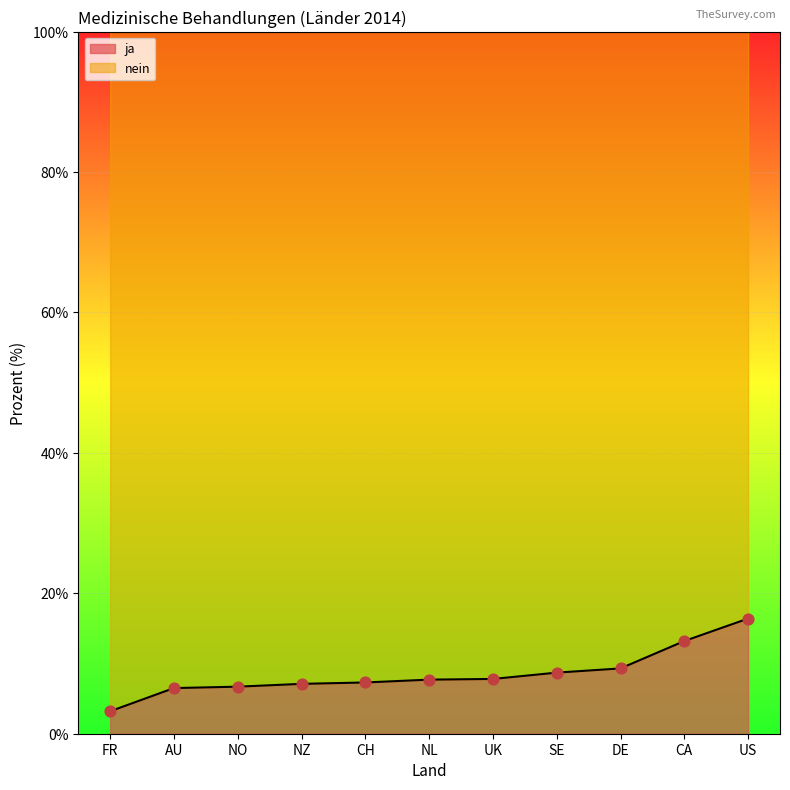

Which series has the largest Y range (max minus min)?

ja